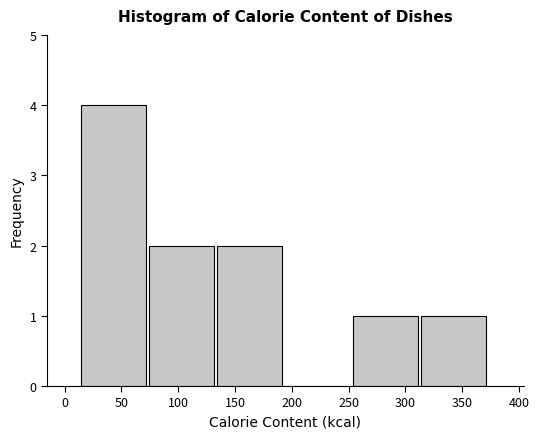

Reading left to right, list every bar in this chart as the range it spans on the x-axis followed by its height. Neither the bar edges nor the heights are printed on the chart, so give them approximately, as read against the axes.

15 to 75: 4
75 to 135: 2
135 to 195: 2
195 to 255: 0
255 to 315: 1
315 to 375: 1